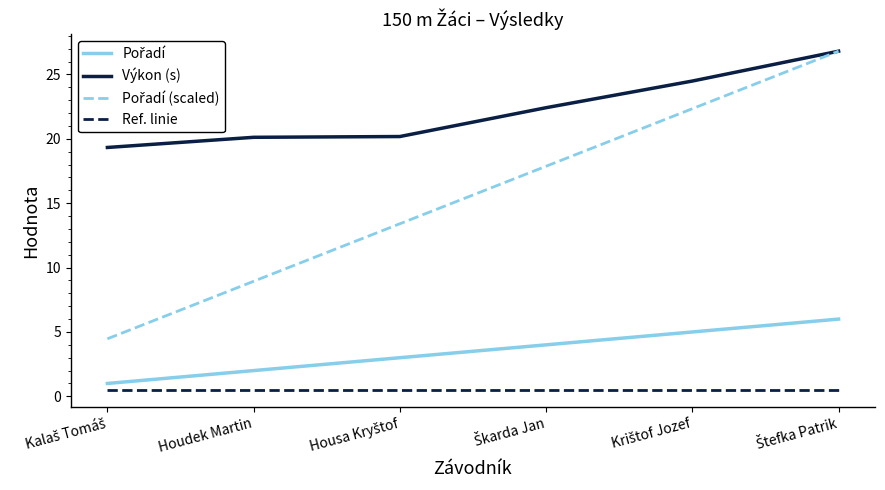

True or false: Výkon (s) and Ref. linie intersect in this chart.

False